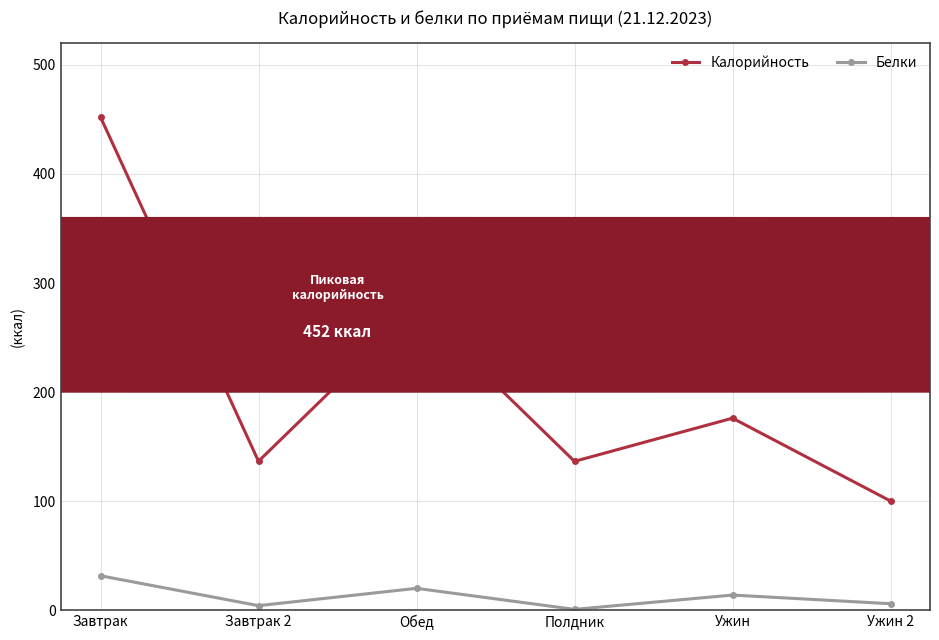

How many lines are shown in the chart?

2